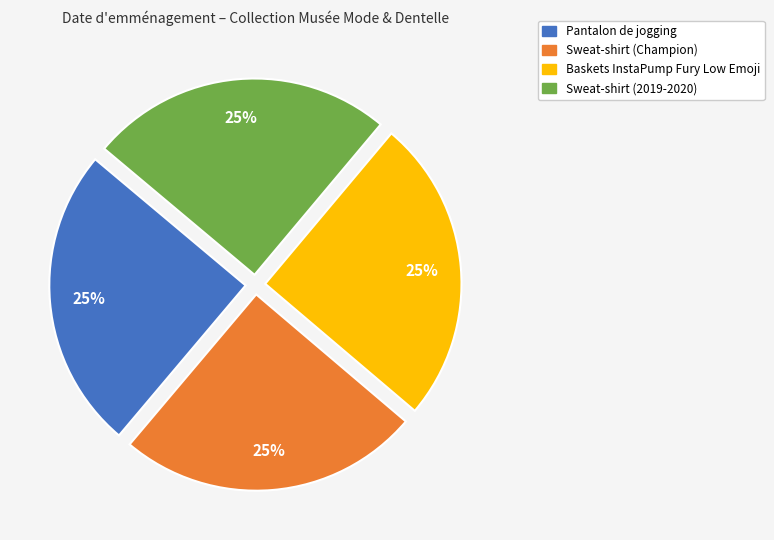

Is it true that Sweat-shirt (2019-2020) is 25% of the pie?

True